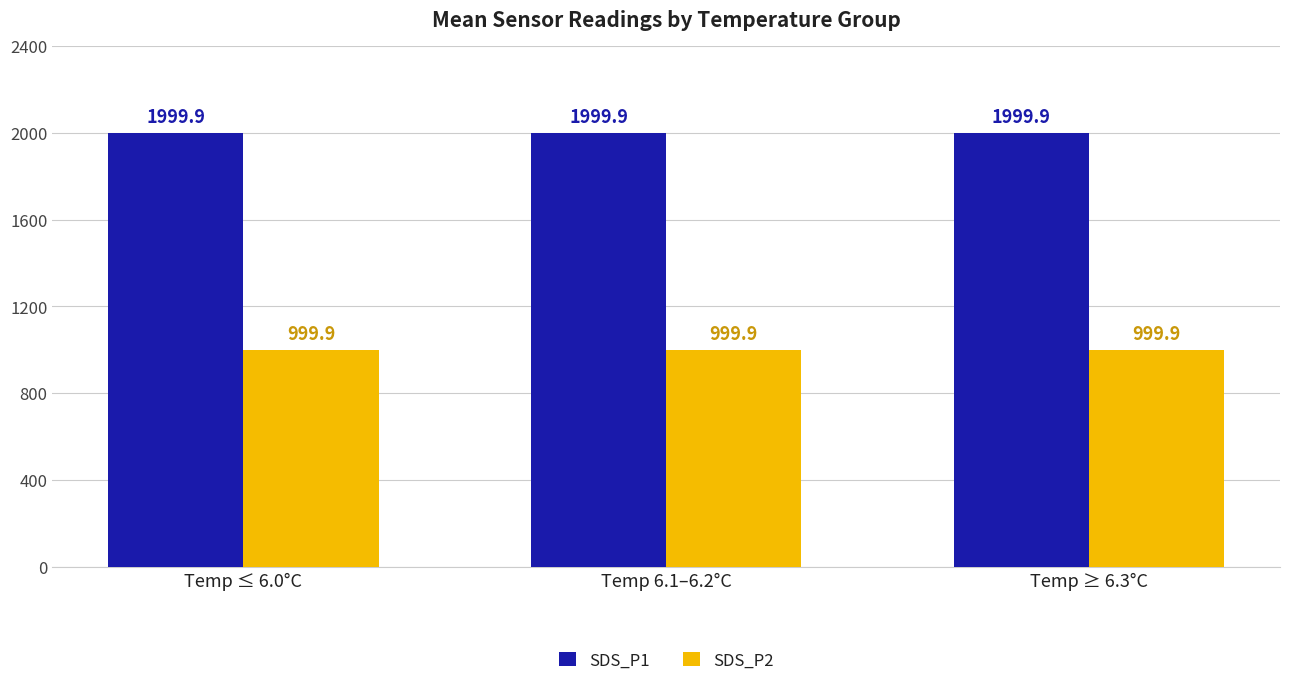

List the series in order of their peak value, highest first.

SDS_P1, SDS_P2